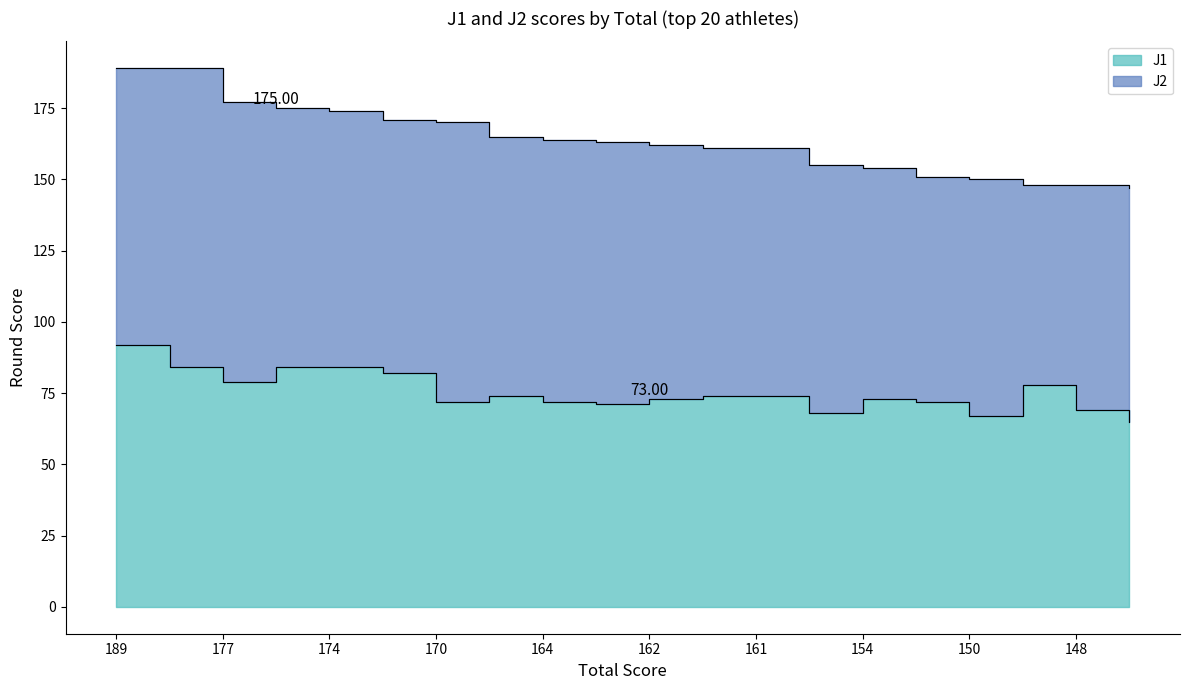

Is it true that the value at 151 is 72?

True